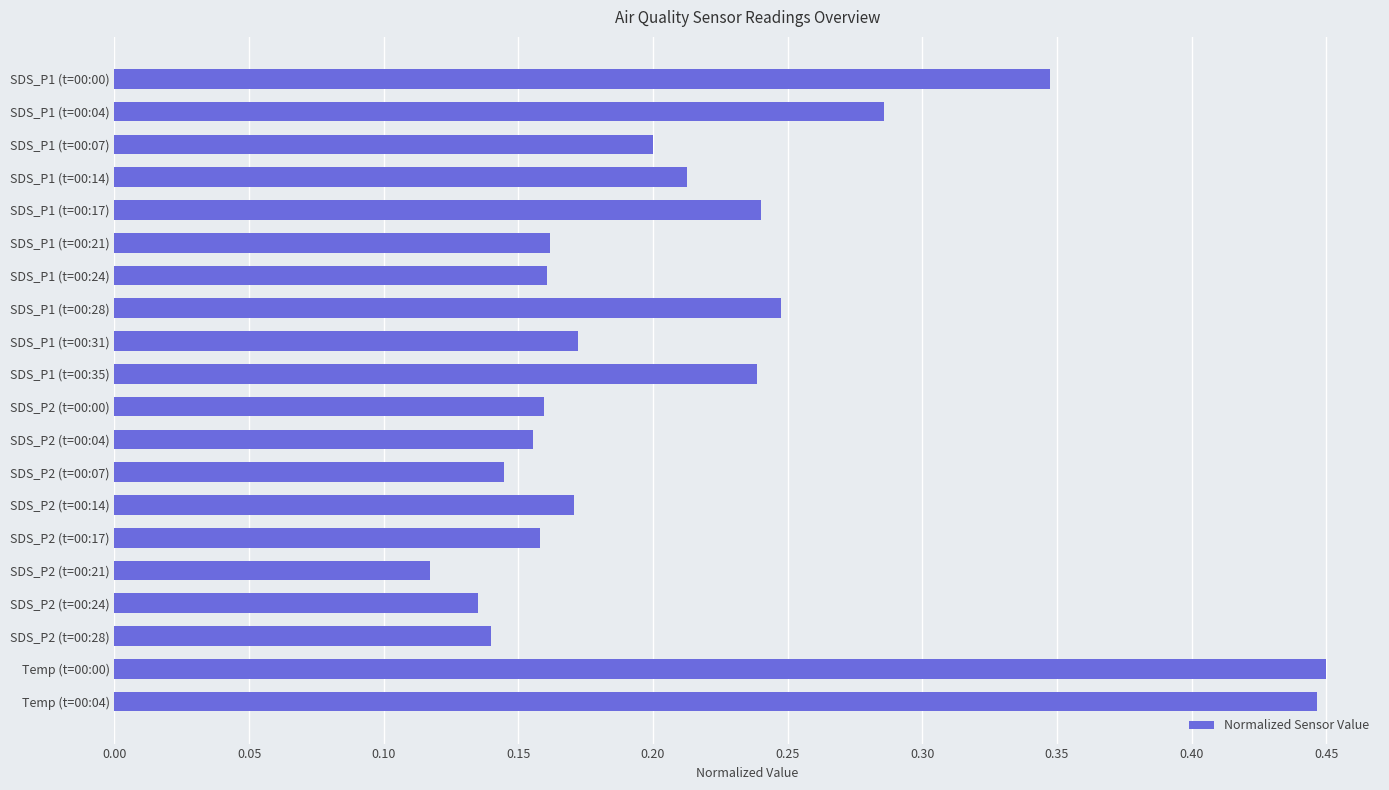

The chart shows a value of 0.3 at SDS_P2 (t=00:04). True or false?

False